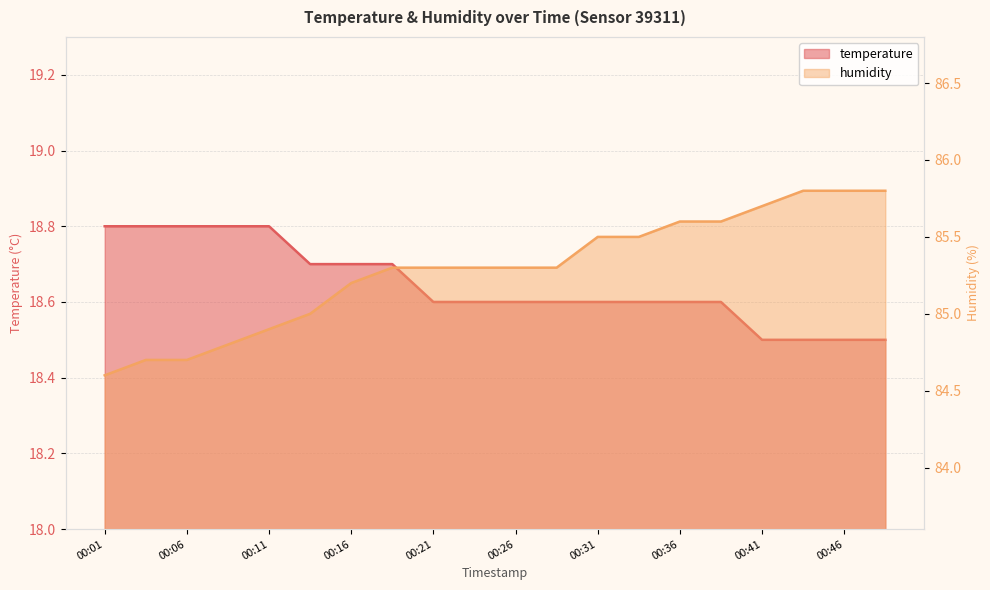

What is the value of the humidity point at the 20th from the left?

85.8